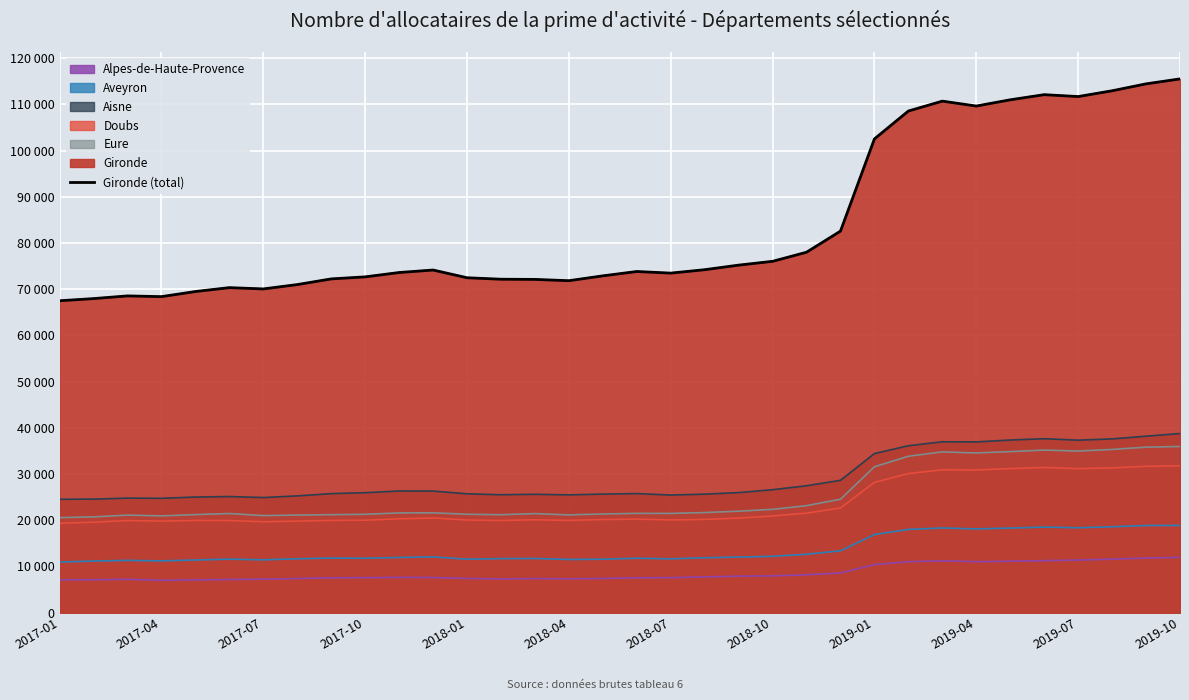

At which category does the chart reach its minimum across all series?

2017-01